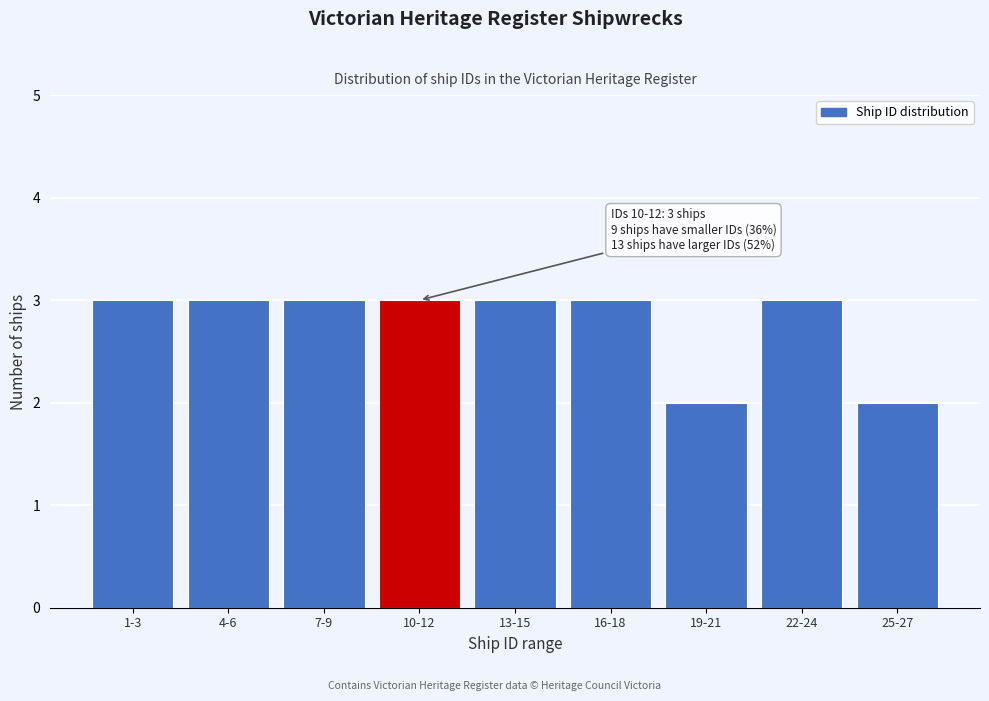

Reading right to left, transcribe all the data shown in this chart.

2	3	2	3	3	3	3	3	3